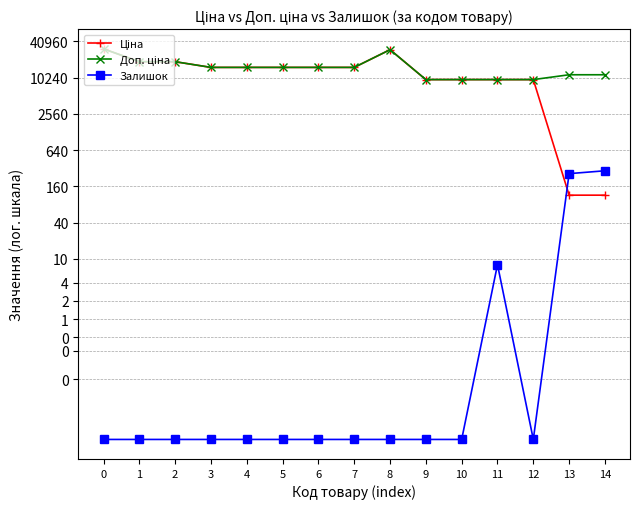

Is it true that Ціна equals 3529.7 at 3?

False